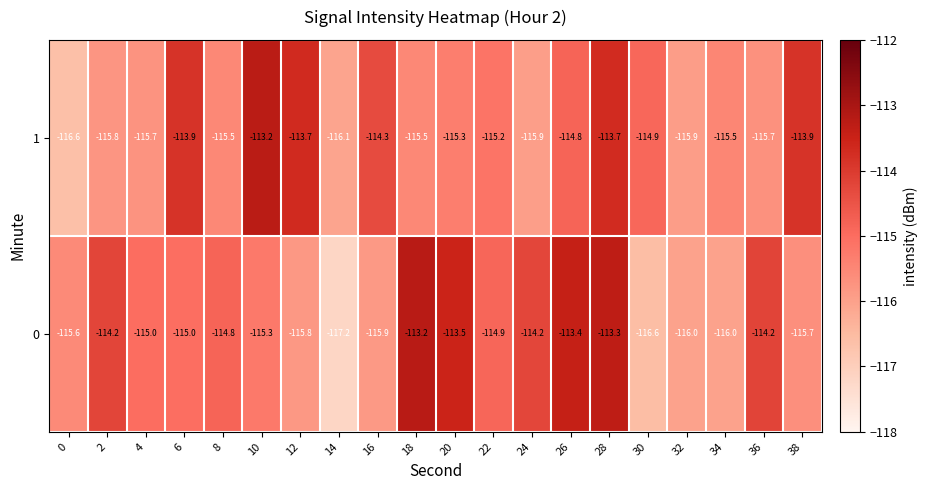

What is the difference between the highest and lowest values at 8?

0.7